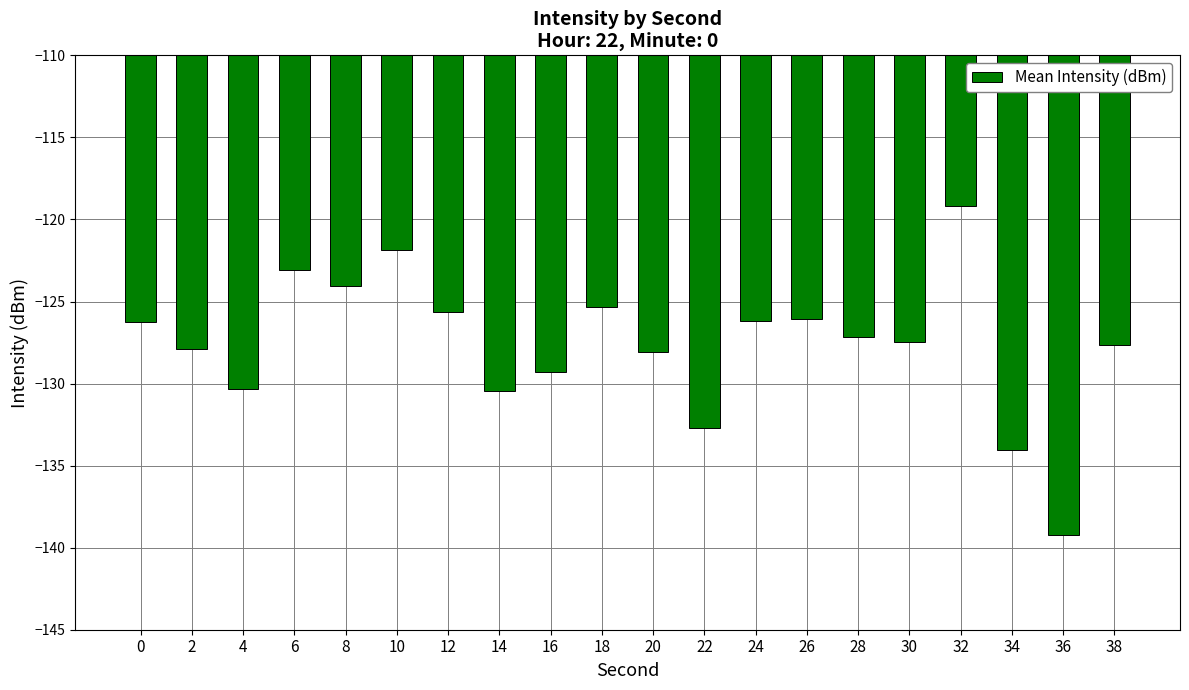

The value at 28 is -127.2. True or false?

True